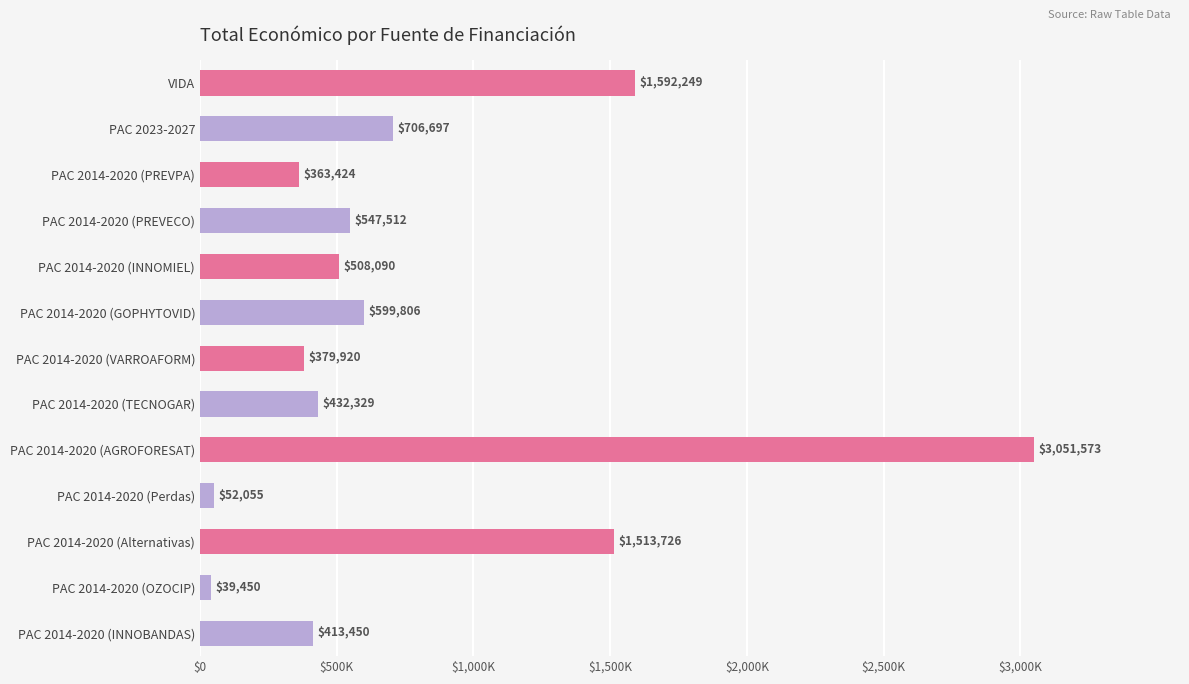

Does the chart contain any negative values?

No